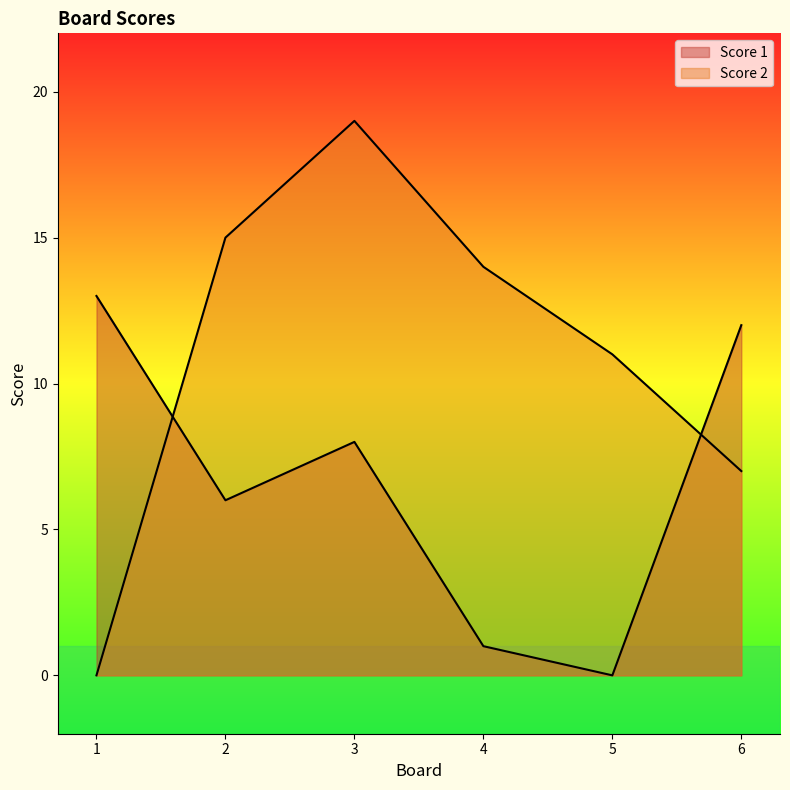

What is the value of the Score 2 point at the 4th from the left?

14